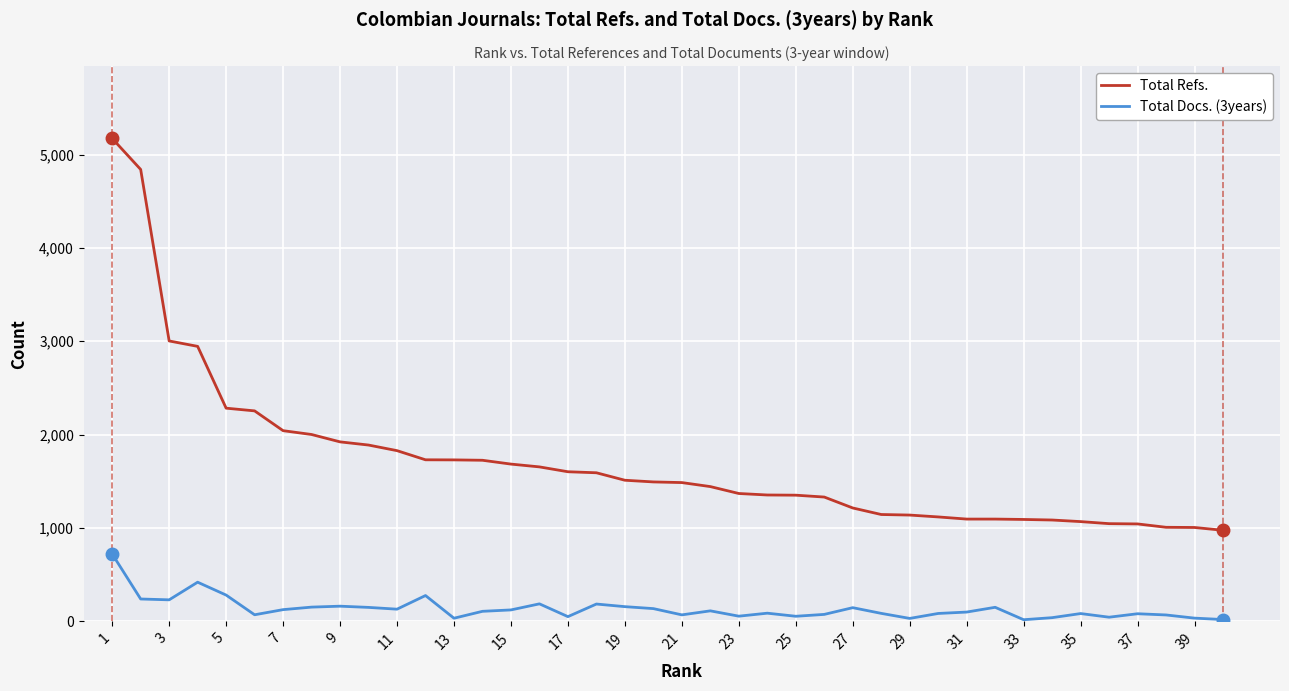

Which series has the largest range (max minus min)?

Total Refs.